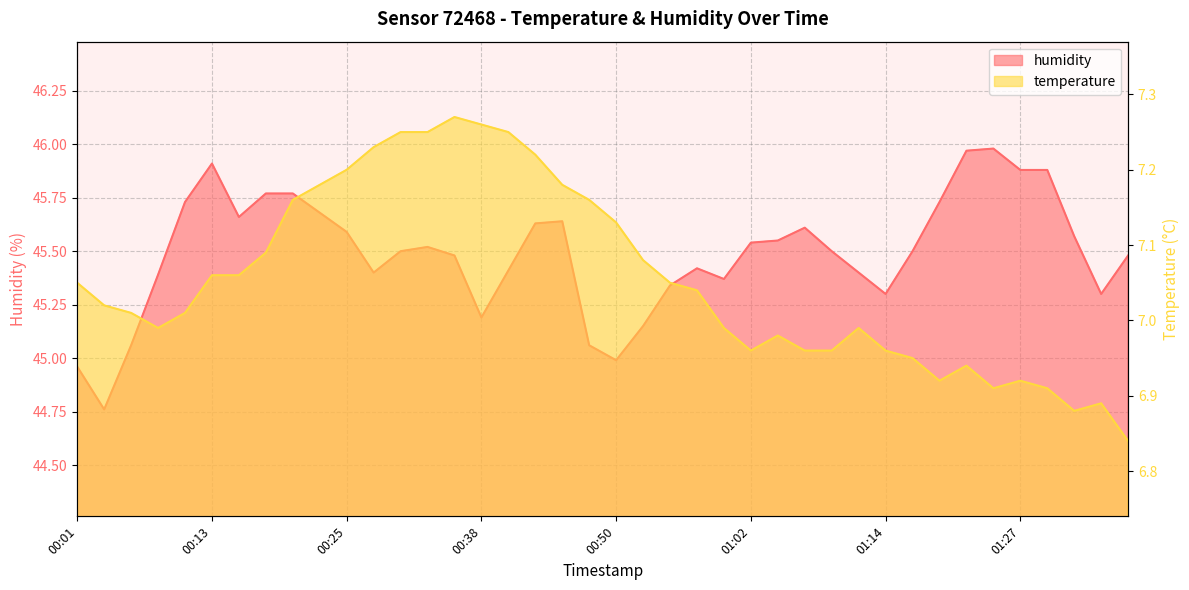

Reading left to right, what are all the values shown in this chart?

temperature: 7.0	7.0	7.0	7.0	7.0	7.1	7.1	7.1	7.2	7.2	7.2	7.2	7.2	7.2	7.3	7.3	7.2	7.2	7.2	7.2	7.1	7.1	7.0	7.0	7.0	7.0	7.0	7.0	7.0	7.0	7.0	7.0	6.9	6.9	6.9	6.9	6.9	6.9	6.9	6.8
humidity: 45.0	44.8	45.1	45.4	45.7	45.9	45.7	45.8	45.8	45.7	45.6	45.4	45.5	45.5	45.5	45.2	45.4	45.6	45.6	45.1	45.0	45.1	45.3	45.4	45.4	45.5	45.5	45.6	45.5	45.4	45.3	45.5	45.7	46.0	46.0	45.9	45.9	45.6	45.3	45.5